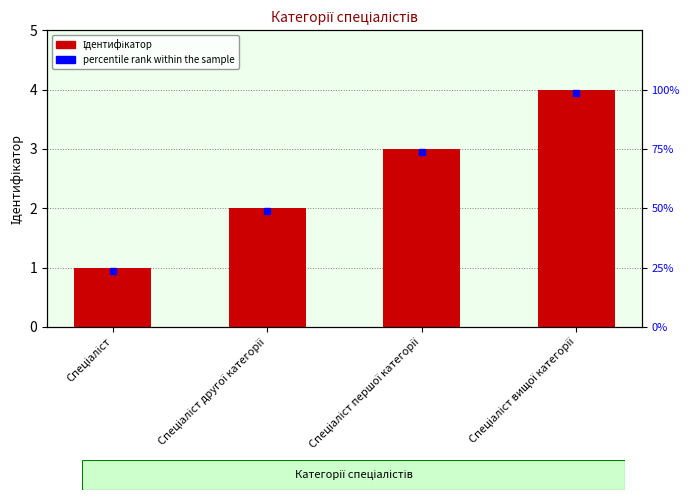

The value at Спеціаліст is 1. True or false?

True